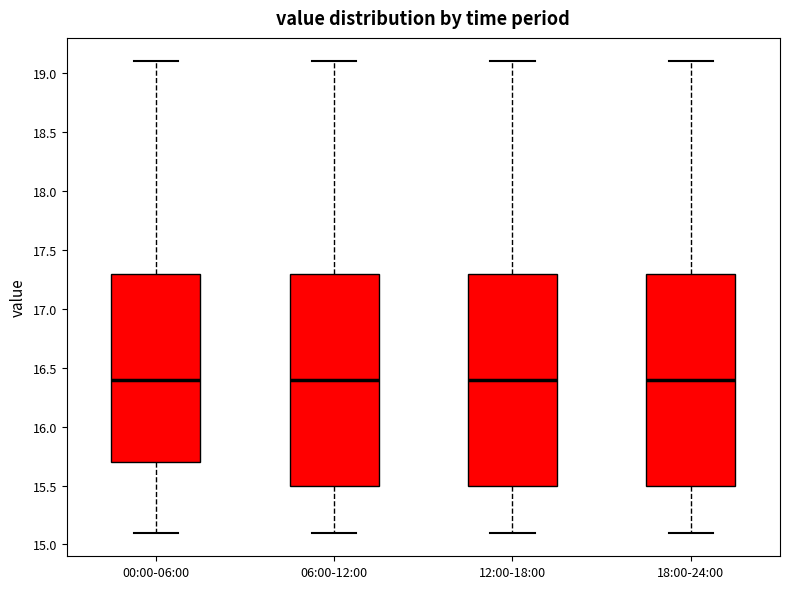

Reading left to right, read every box against the y-axis: the position of its median line, the range the box covers, and the ends of its whiskers. The values are not printed on the chart, so give them approximately, as read against the axis.

00:00-06:00: median 16.4, box 15.7 to 17.3, whiskers 15.1 to 19.1
06:00-12:00: median 16.4, box 15.5 to 17.3, whiskers 15.1 to 19.1
12:00-18:00: median 16.4, box 15.5 to 17.3, whiskers 15.1 to 19.1
18:00-24:00: median 16.4, box 15.5 to 17.3, whiskers 15.1 to 19.1